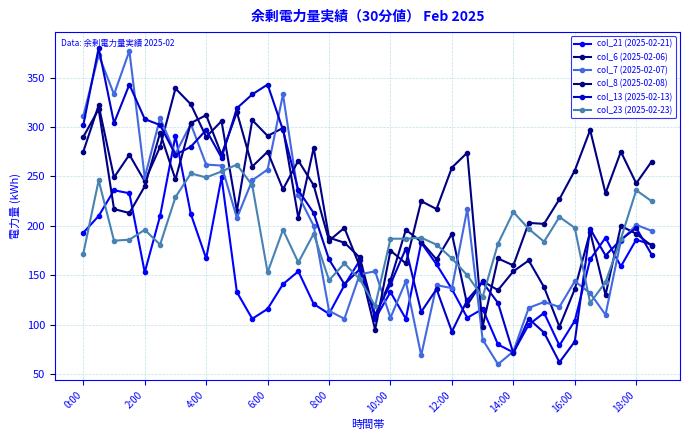

How many distinct data groups are displayed?

6